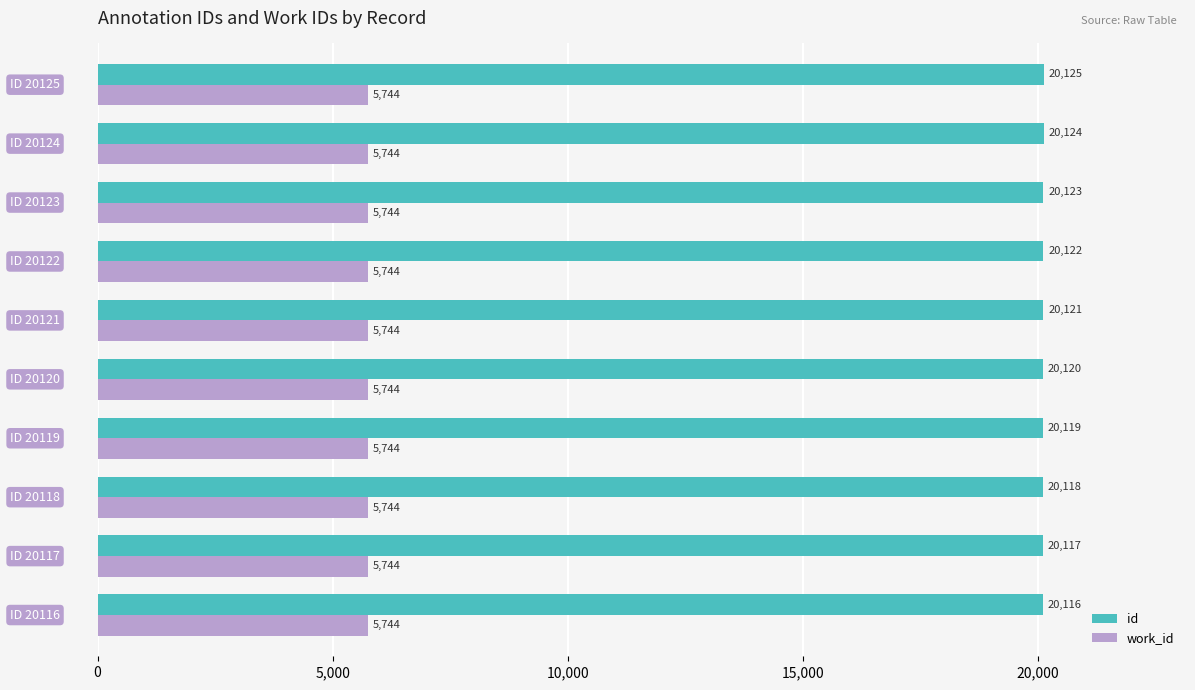

What is the sum of all work_id values?

57440